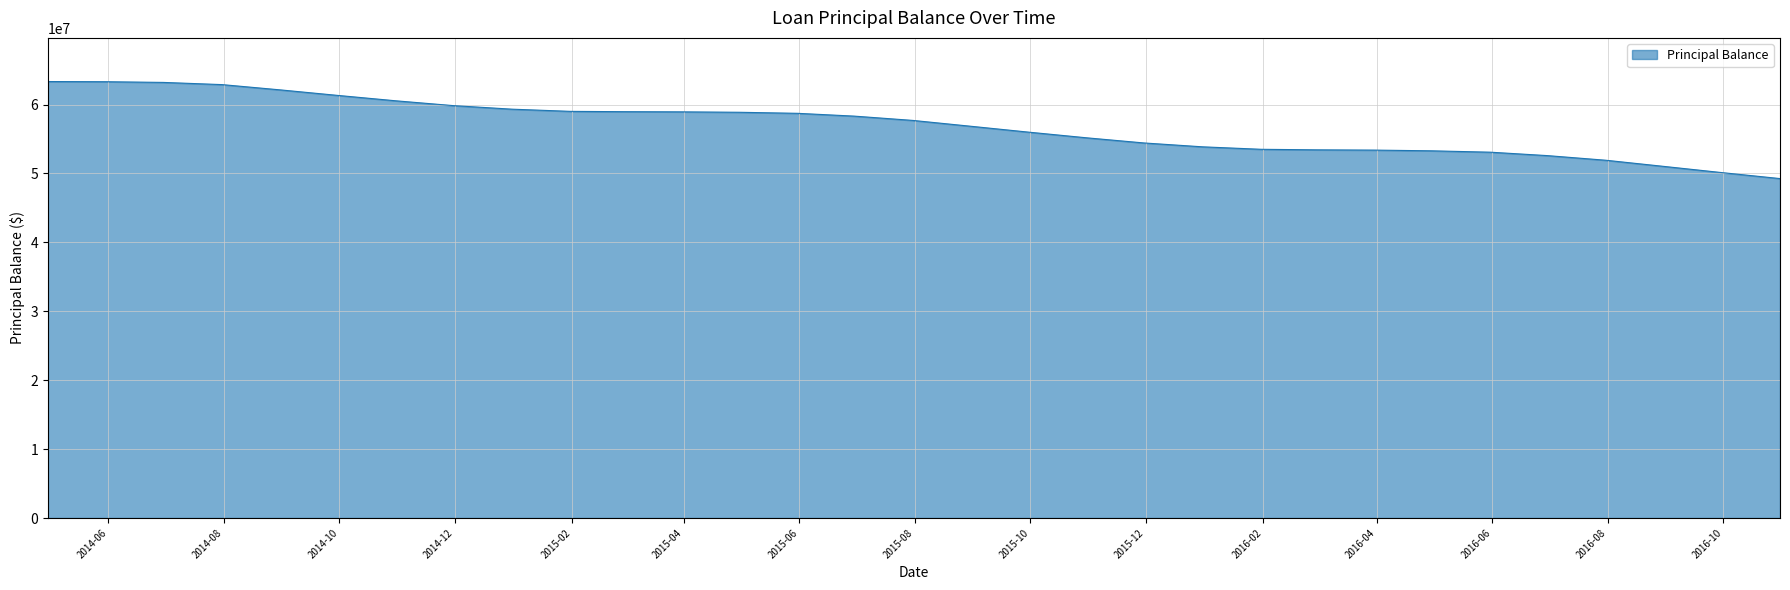

What is the minimum value shown in the chart?

49259868.6